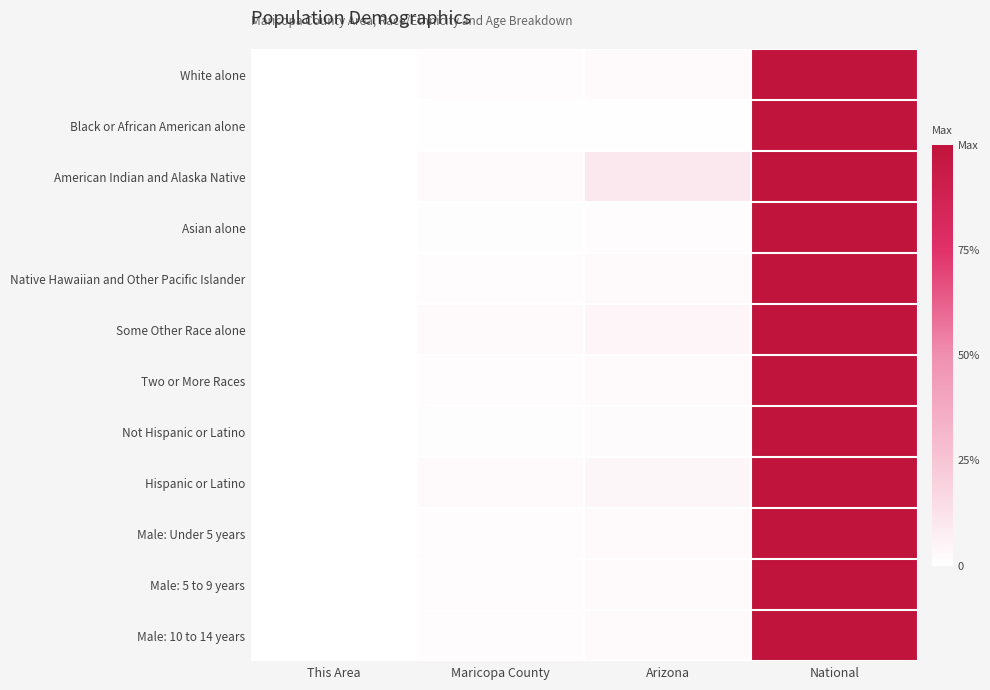

Reading right to left, extract all data points from this chart.

White alone: National=1.0	Arizona=0.0	Maricopa County=0.0	This Area=0.0
Black or African American alone: National=1.0	Arizona=0.0	Maricopa County=0.0	This Area=0.0
American Indian and Alaska Native: National=1.0	Arizona=0.1	Maricopa County=0.0	This Area=0.0
Asian alone: National=1.0	Arizona=0.0	Maricopa County=0.0	This Area=0.0
Native Hawaiian and Other Pacific Islander: National=1.0	Arizona=0.0	Maricopa County=0.0	This Area=0.0
Some Other Race alone: National=1.0	Arizona=0.0	Maricopa County=0.0	This Area=0.0
Two or More Races: National=1.0	Arizona=0.0	Maricopa County=0.0	This Area=0.0
Not Hispanic or Latino: National=1.0	Arizona=0.0	Maricopa County=0.0	This Area=0.0
Hispanic or Latino: National=1.0	Arizona=0.0	Maricopa County=0.0	This Area=0.0
Male: Under 5 years: National=1.0	Arizona=0.0	Maricopa County=0.0	This Area=0.0
Male: 5 to 9 years: National=1.0	Arizona=0.0	Maricopa County=0.0	This Area=0.0
Male: 10 to 14 years: National=1.0	Arizona=0.0	Maricopa County=0.0	This Area=0.0